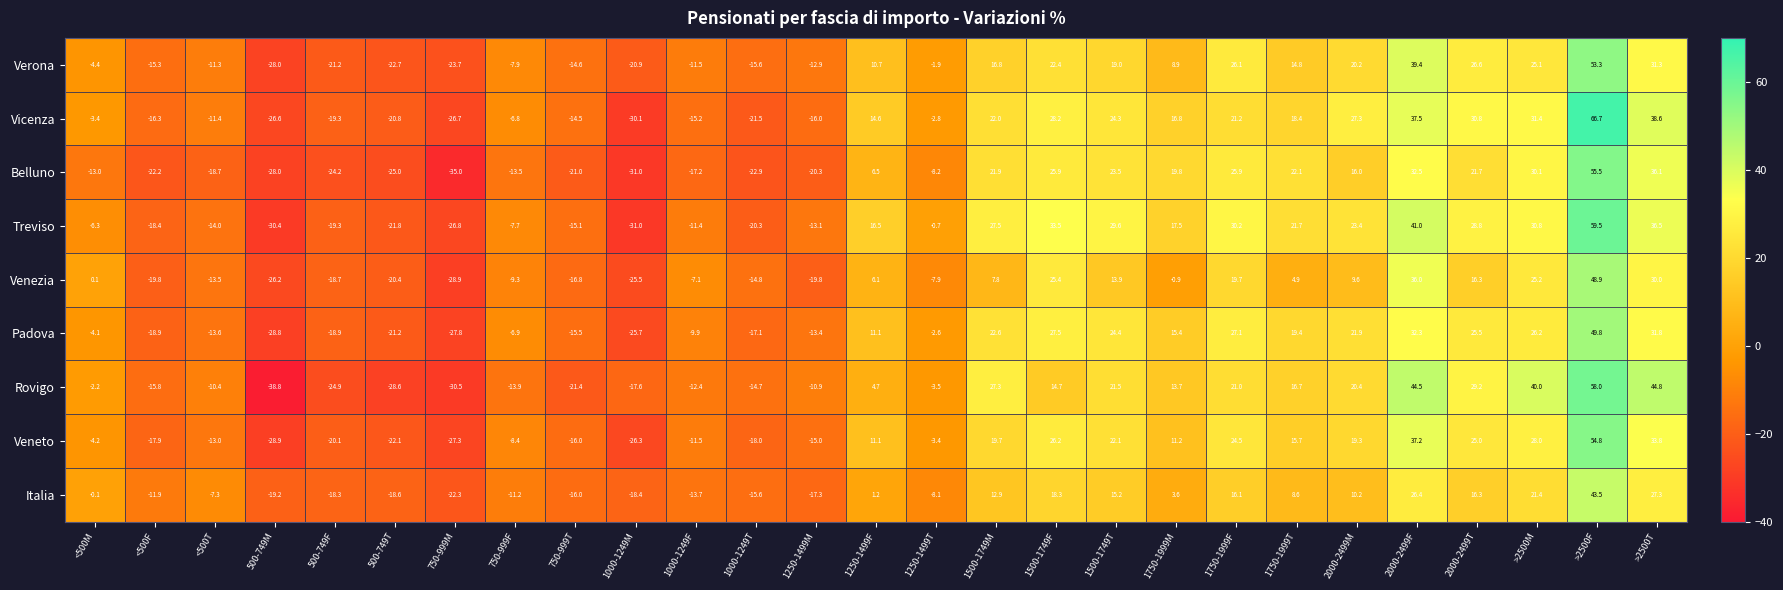

At which category does the chart reach its minimum across all series?

500-749M